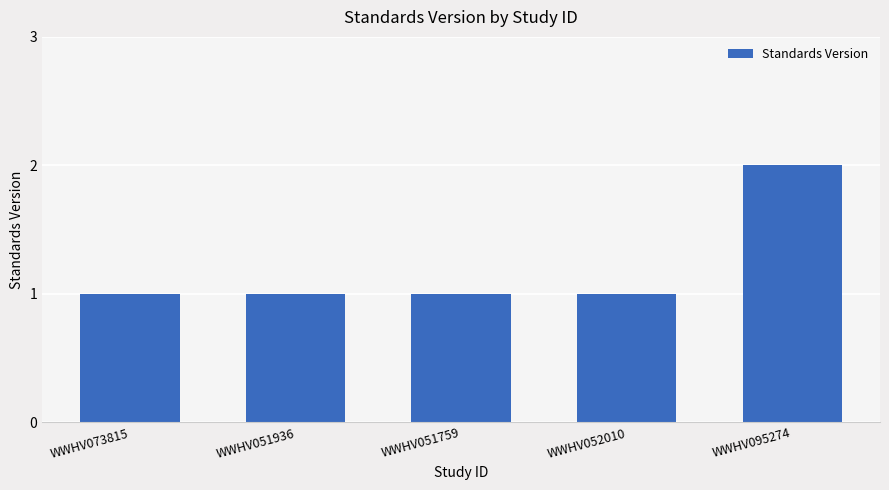

What is the value of the 3rd bar from the left?

1